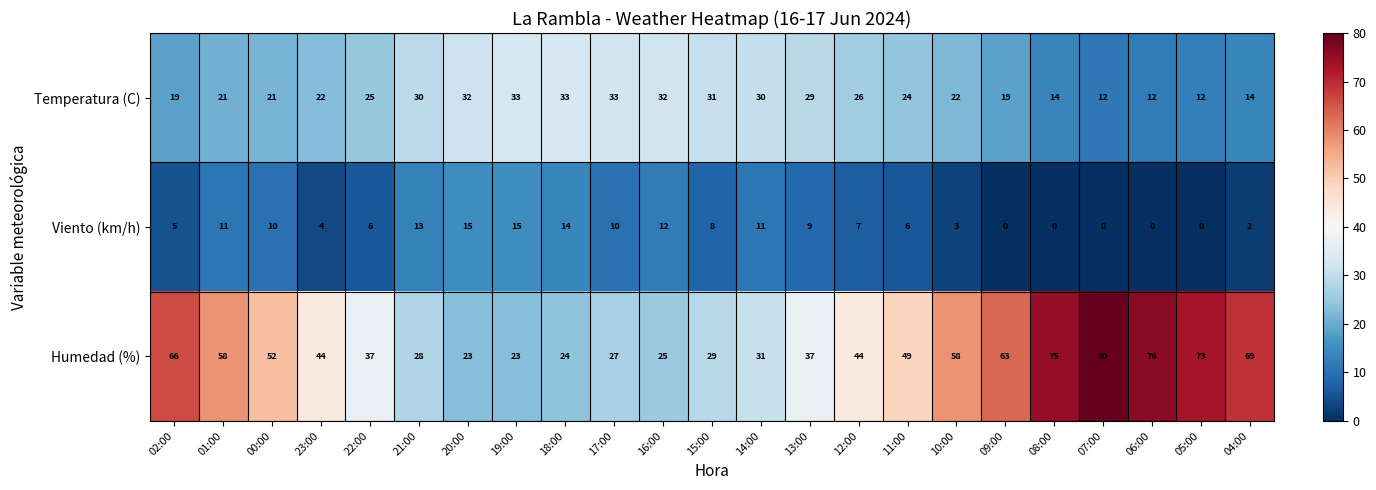

Count the number of categories in the chart.

23